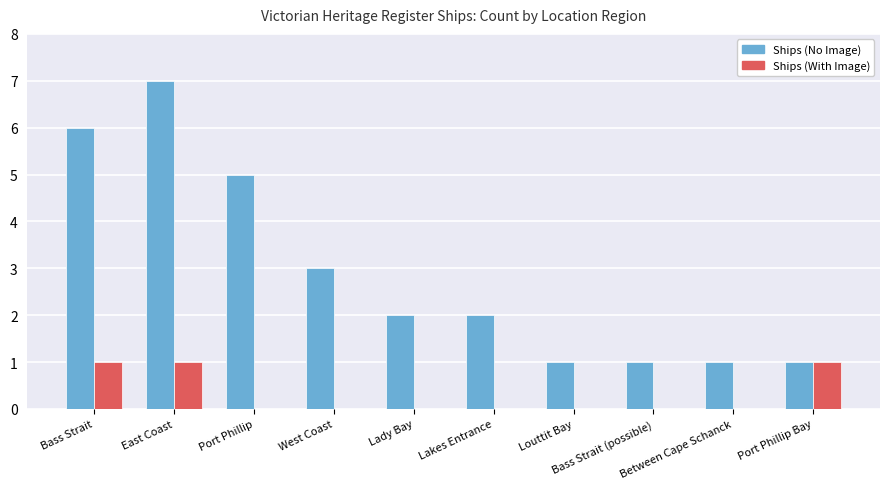

At which category is the sum across all series the highest?

East Coast